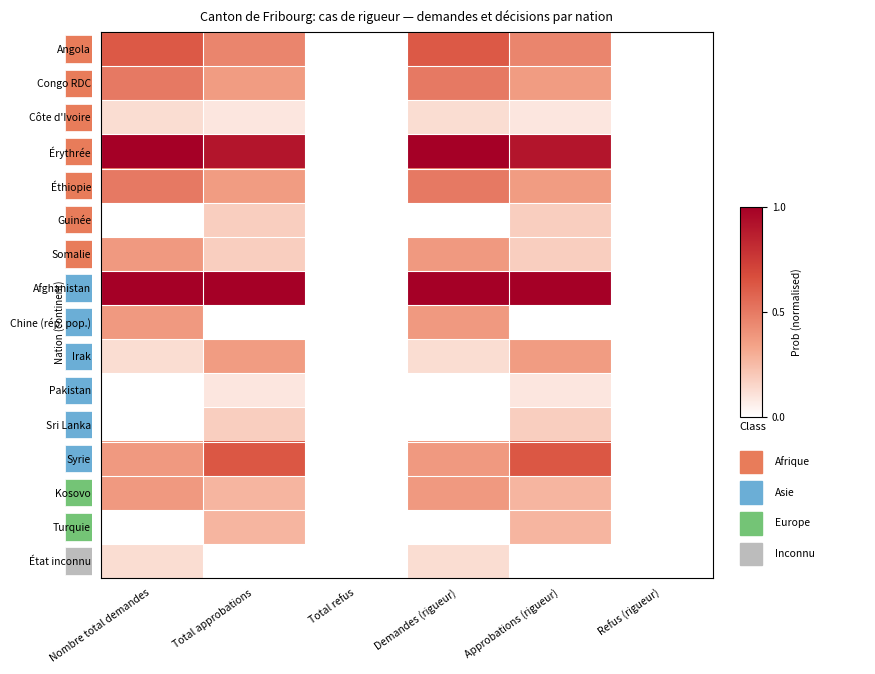

Reading right to left, list all the values displayed in this chart.

Angola: Refus (rigueur)=0.0	Approbations (rigueur)=0.5	Demandes (rigueur)=0.6	Total refus=0.0	Total approbations=0.5	Nombre total demandes=0.6
Congo RDC: Refus (rigueur)=0.0	Approbations (rigueur)=0.4	Demandes (rigueur)=0.5	Total refus=0.0	Total approbations=0.4	Nombre total demandes=0.5
Côte d'Ivoire: Refus (rigueur)=0.0	Approbations (rigueur)=0.1	Demandes (rigueur)=0.1	Total refus=0.0	Total approbations=0.1	Nombre total demandes=0.1
Érythrée: Refus (rigueur)=0.0	Approbations (rigueur)=0.9	Demandes (rigueur)=1.0	Total refus=0.0	Total approbations=0.9	Nombre total demandes=1.0
Éthiopie: Refus (rigueur)=0.0	Approbations (rigueur)=0.4	Demandes (rigueur)=0.5	Total refus=0.0	Total approbations=0.4	Nombre total demandes=0.5
Guinée: Refus (rigueur)=0.0	Approbations (rigueur)=0.2	Demandes (rigueur)=0.0	Total refus=0.0	Total approbations=0.2	Nombre total demandes=0.0
Somalie: Refus (rigueur)=0.0	Approbations (rigueur)=0.2	Demandes (rigueur)=0.4	Total refus=0.0	Total approbations=0.2	Nombre total demandes=0.4
Afghanistan: Refus (rigueur)=0.0	Approbations (rigueur)=1.0	Demandes (rigueur)=1.0	Total refus=0.0	Total approbations=1.0	Nombre total demandes=1.0
Chine (rép. pop.): Refus (rigueur)=0.0	Approbations (rigueur)=0.0	Demandes (rigueur)=0.4	Total refus=0.0	Total approbations=0.0	Nombre total demandes=0.4
Irak: Refus (rigueur)=0.0	Approbations (rigueur)=0.4	Demandes (rigueur)=0.1	Total refus=0.0	Total approbations=0.4	Nombre total demandes=0.1
Pakistan: Refus (rigueur)=0.0	Approbations (rigueur)=0.1	Demandes (rigueur)=0.0	Total refus=0.0	Total approbations=0.1	Nombre total demandes=0.0
Sri Lanka: Refus (rigueur)=0.0	Approbations (rigueur)=0.2	Demandes (rigueur)=0.0	Total refus=0.0	Total approbations=0.2	Nombre total demandes=0.0
Syrie: Refus (rigueur)=0.0	Approbations (rigueur)=0.6	Demandes (rigueur)=0.4	Total refus=0.0	Total approbations=0.6	Nombre total demandes=0.4
Kosovo: Refus (rigueur)=0.0	Approbations (rigueur)=0.3	Demandes (rigueur)=0.4	Total refus=0.0	Total approbations=0.3	Nombre total demandes=0.4
Turquie: Refus (rigueur)=0.0	Approbations (rigueur)=0.3	Demandes (rigueur)=0.0	Total refus=0.0	Total approbations=0.3	Nombre total demandes=0.0
État inconnu: Refus (rigueur)=0.0	Approbations (rigueur)=0.0	Demandes (rigueur)=0.1	Total refus=0.0	Total approbations=0.0	Nombre total demandes=0.1